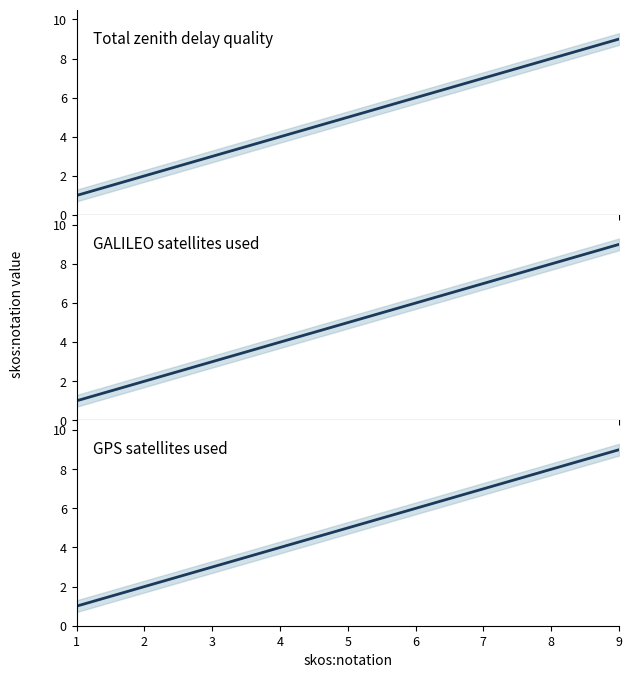

What is the value of the GPS satellites used point at the 2nd from the left?

2